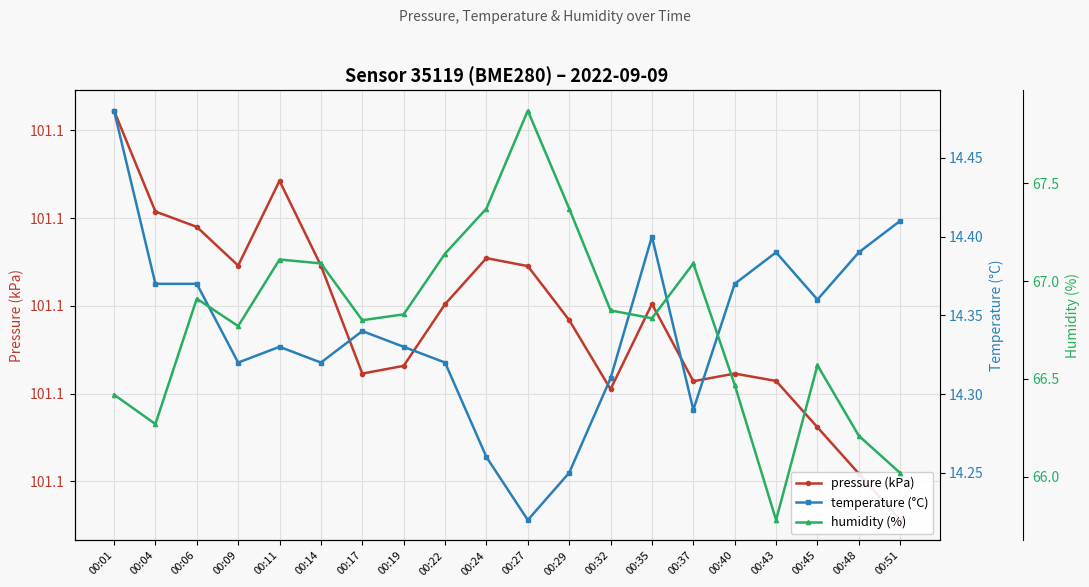

How many categories are shown in the chart?

20